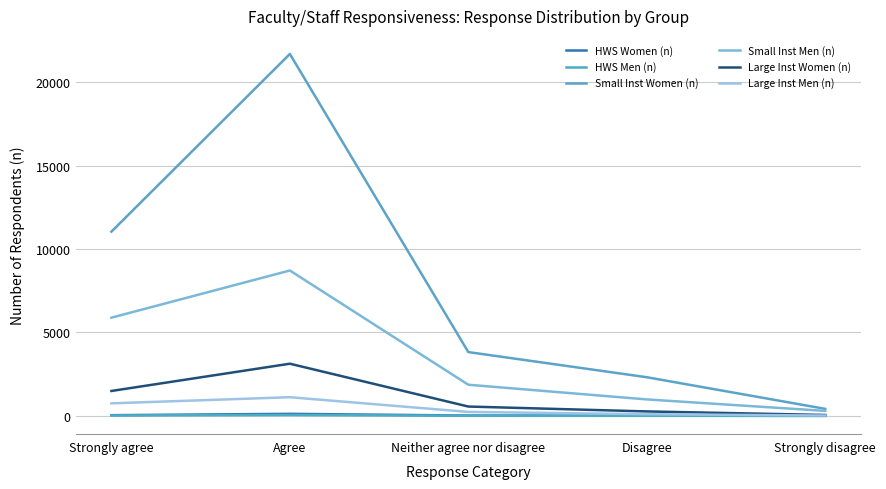

Reading left to right, what are all the values shown in this chart?

HWS Women (n): 44	123	22	11	3
HWS Men (n): 28	53	12	6	4
Small Inst Women (n): 11043	21692	3825	2318	422
Small Inst Men (n): 5887	8715	1868	988	300
Large Inst Women (n): 1494	3128	561	268	55
Large Inst Men (n): 752	1120	238	101	23